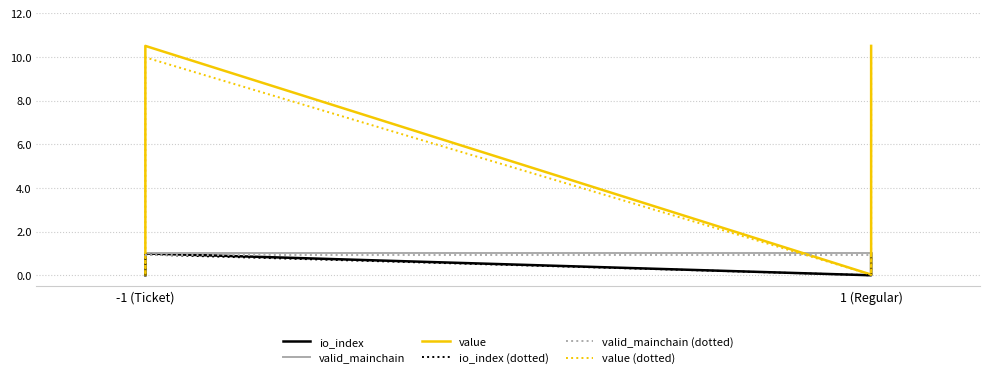

How many series are shown in this chart?

6